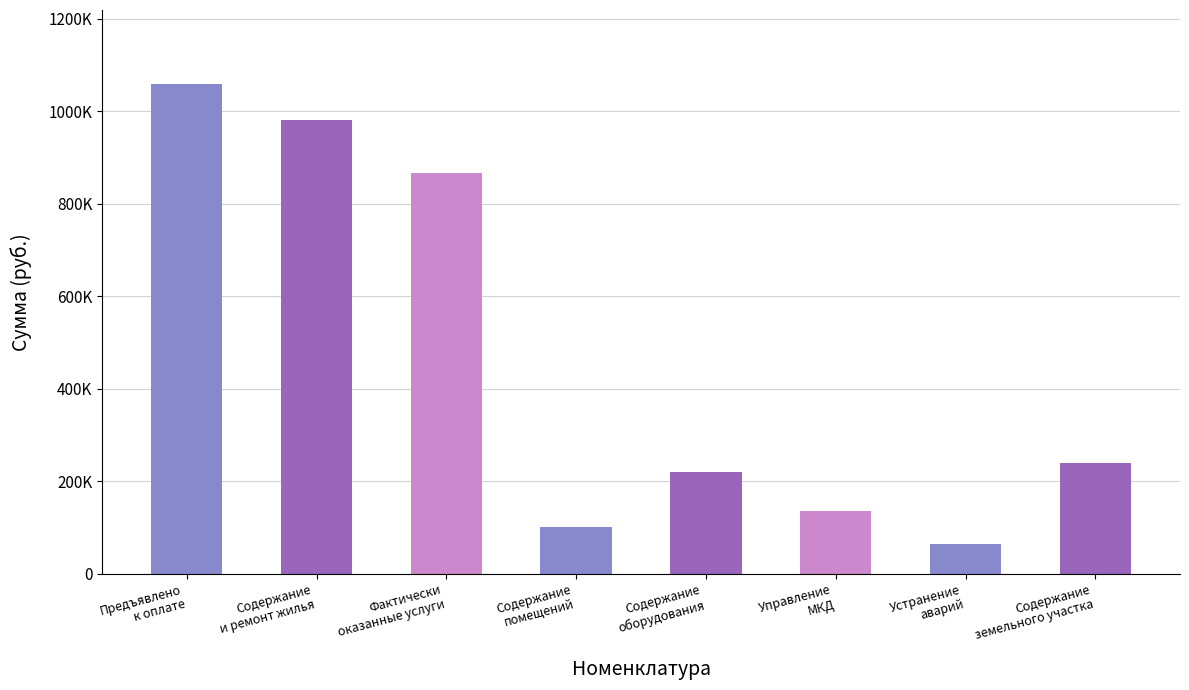

Reading left to right, transcribe all the data shown in this chart.

1059593.0	981219.7	866157.2	102057.6	219877.1	135045.1	63841.0	240456.4